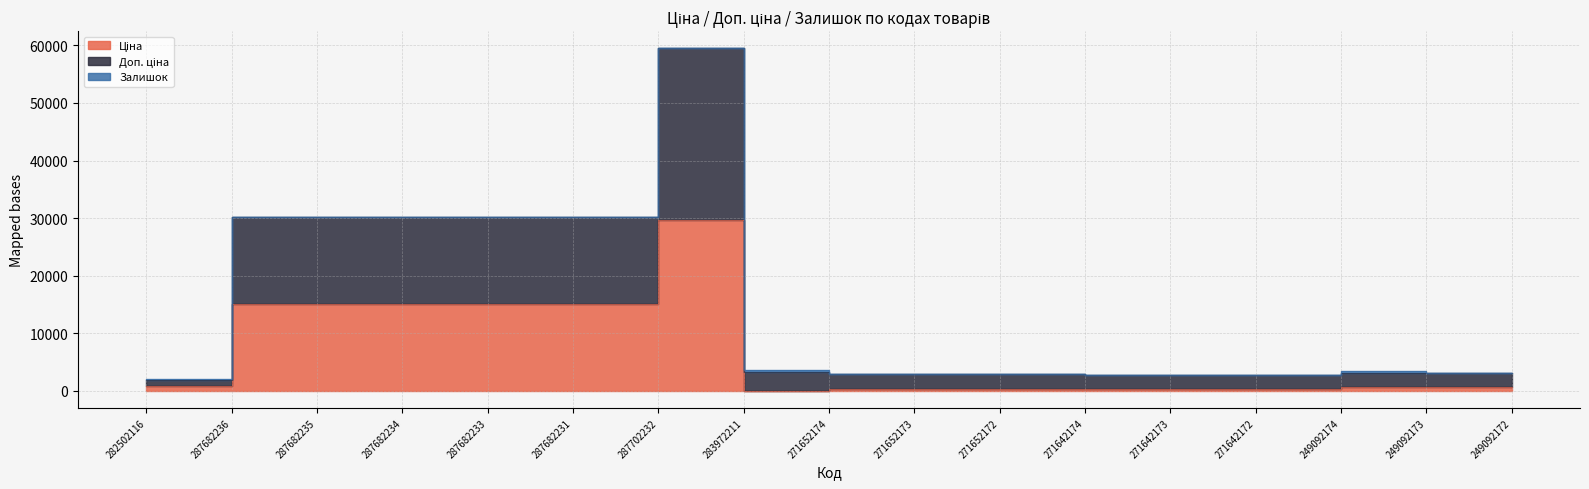

What is the spread (max minus min) of values at 287682236?

15120.0